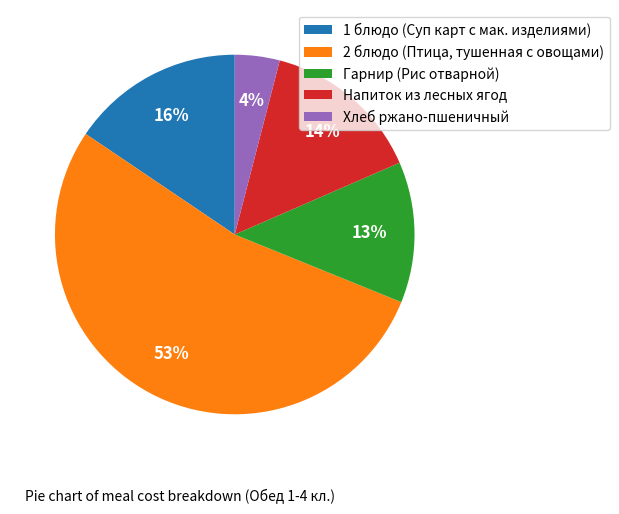

Rank the categories by value from highest to lowest.

2 блюдо (Птица, тушенная с овощами), 1 блюдо (Суп карт с мак. изделиями), Напиток из лесных ягод, Гарнир (Рис отварной), Хлеб ржано-пшеничный